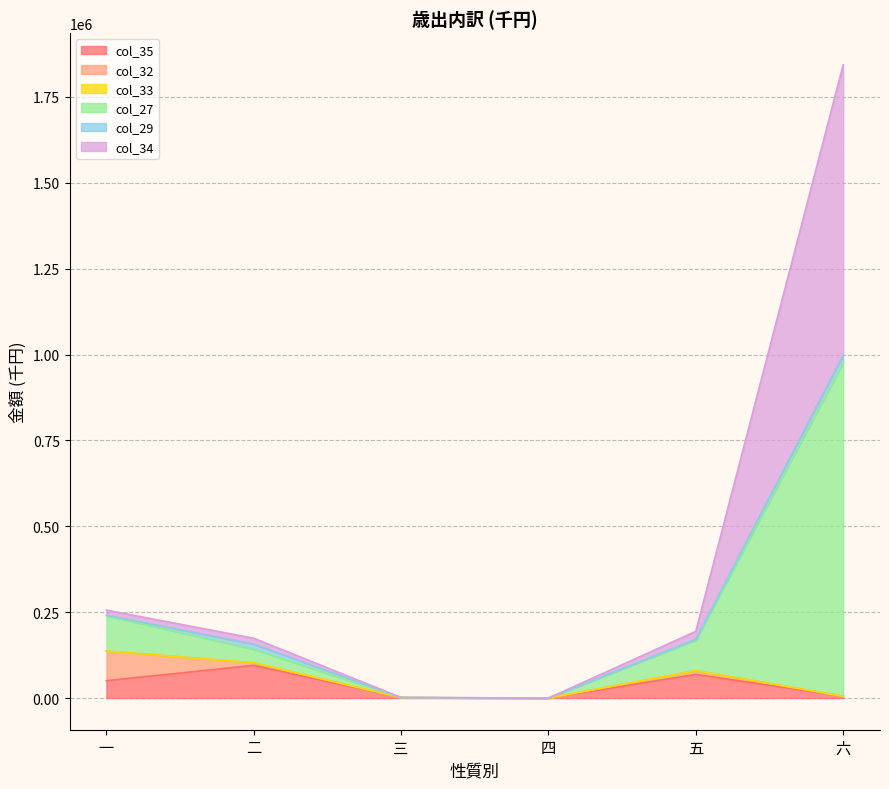

At 四, list the series in order from smallest to largest.

col_35, col_32, col_33, col_27, col_29, col_34